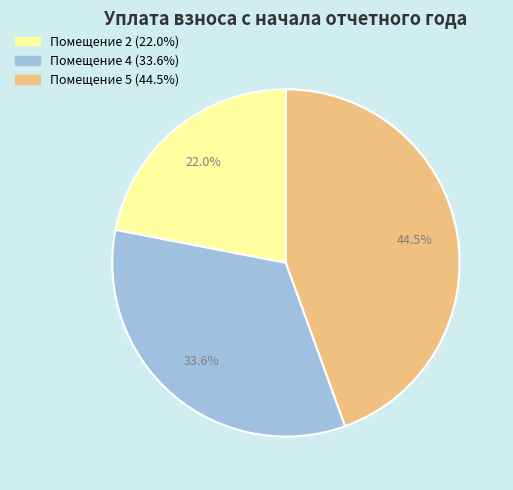

Is there any slice that represents more than half of the pie?

No